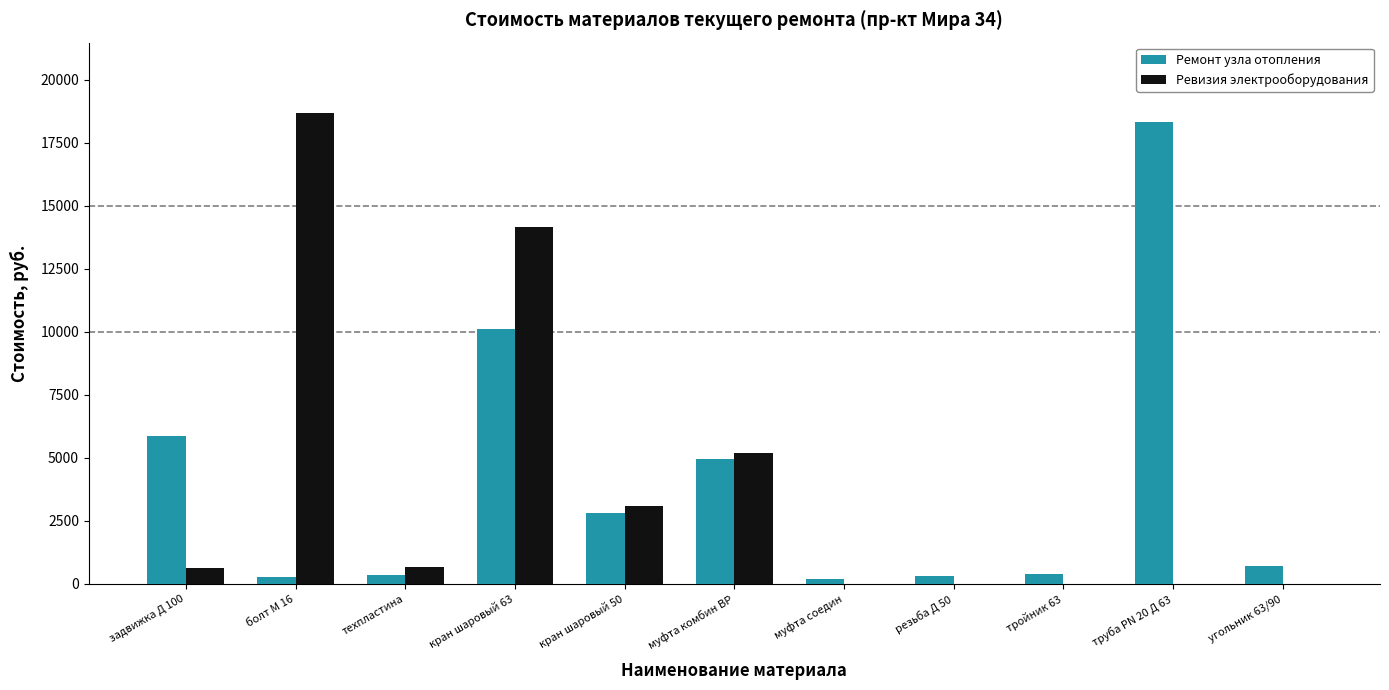

What is the difference between the Ремонт узла отопления values at муфта комбин ВР and болт М 16?

4712